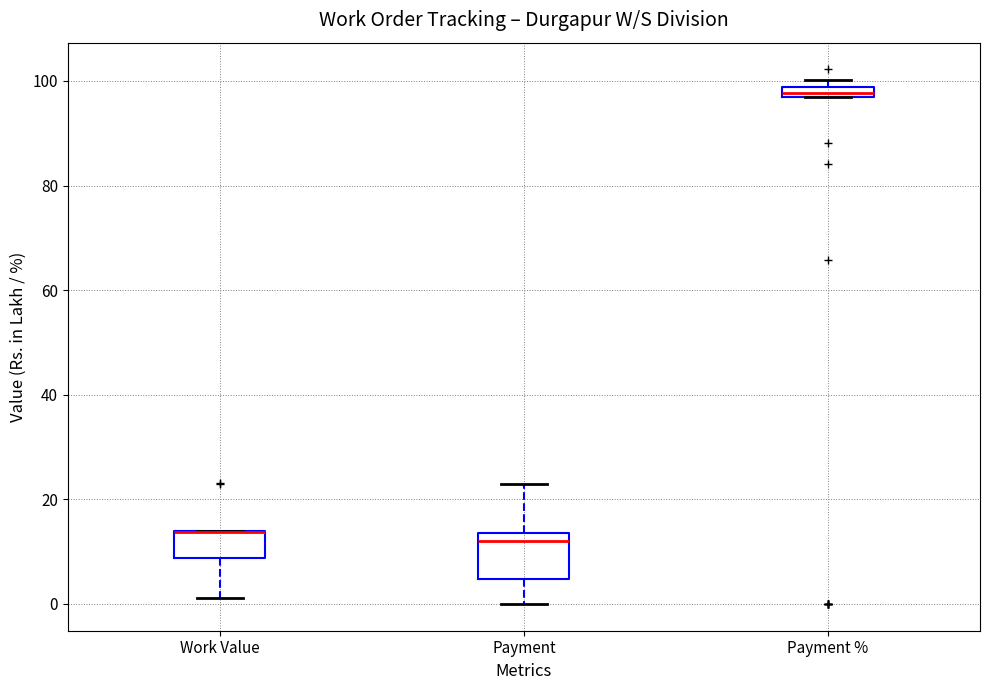

Where is the lower edge of the box for Payment % on the y-axis? The values are not printed on the chart, so give them approximately, as read against the axis.

96